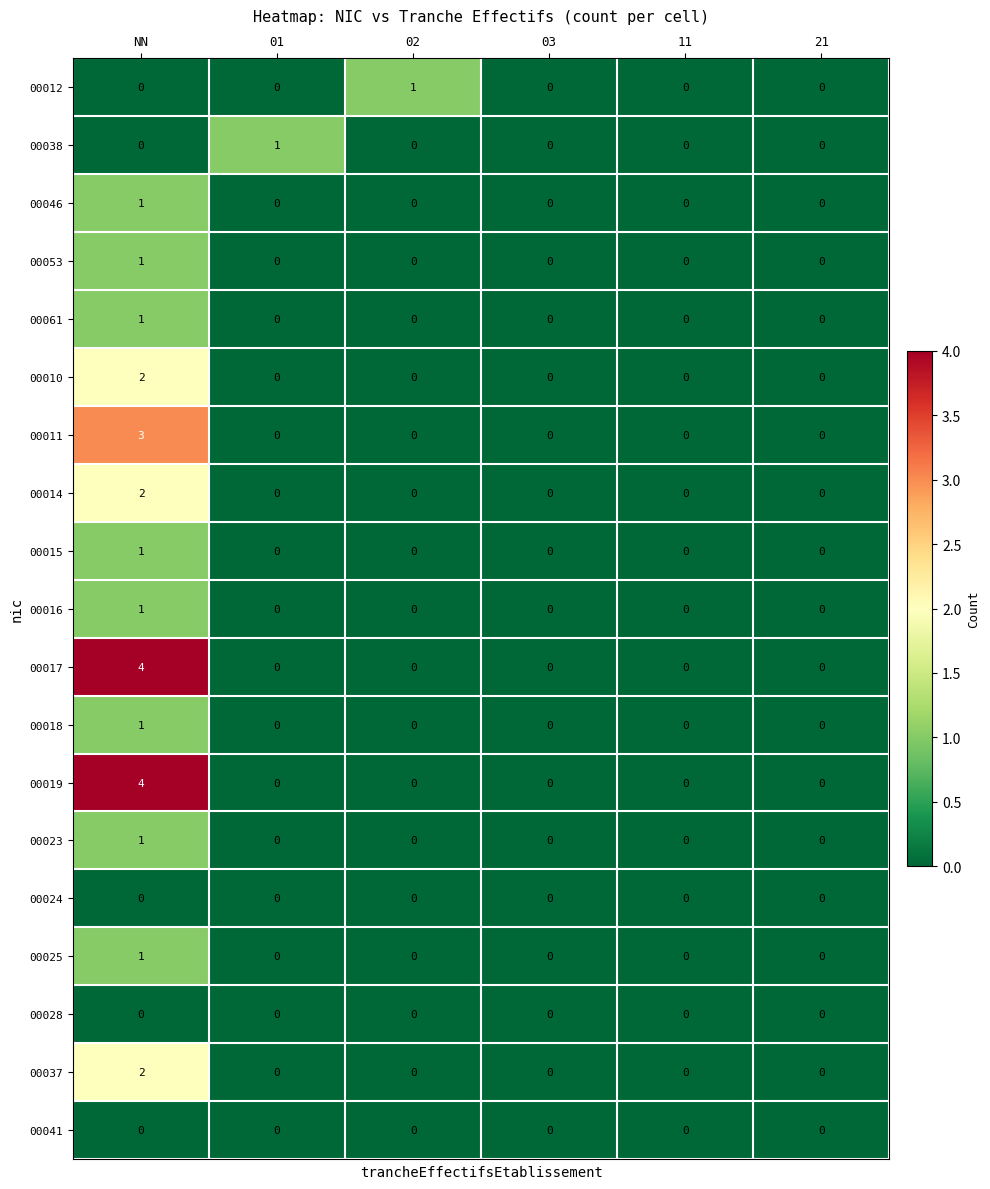

What is the spread (max minus min) of values at NN?

4